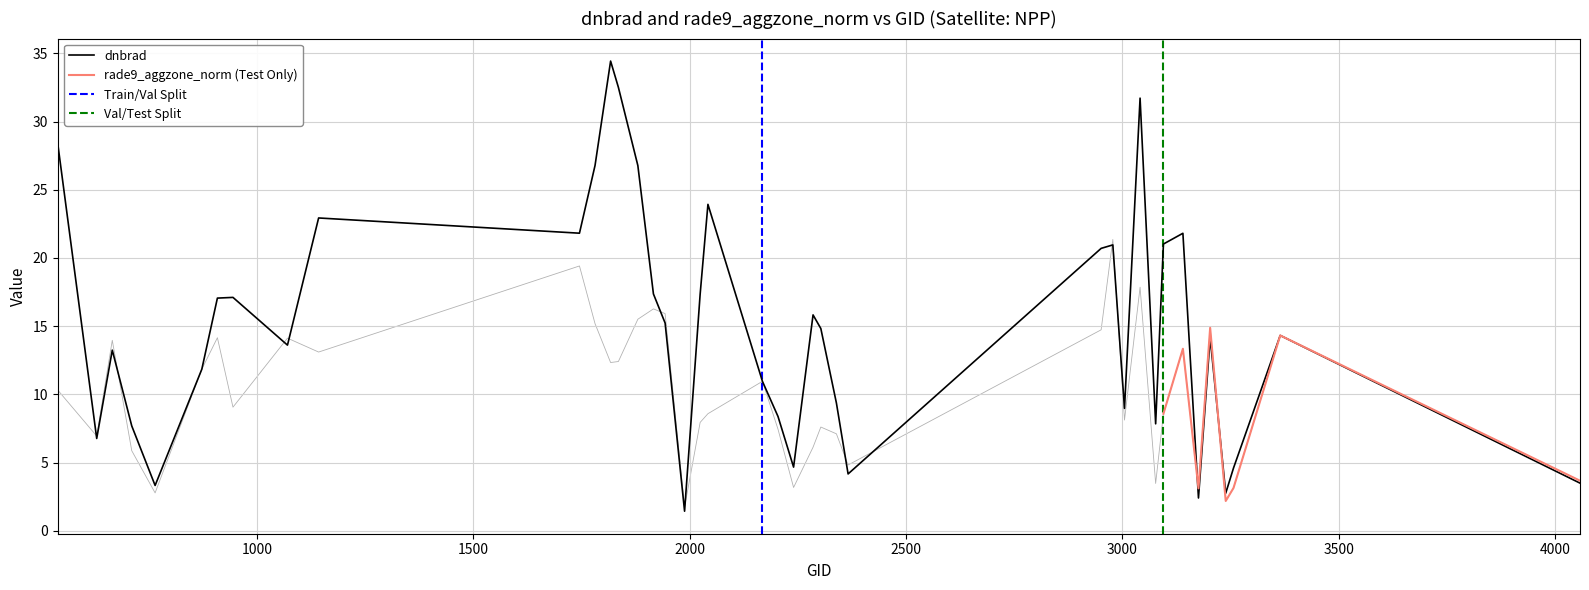

The dnbrad series shows 7.8 at 4000. True or false?

False